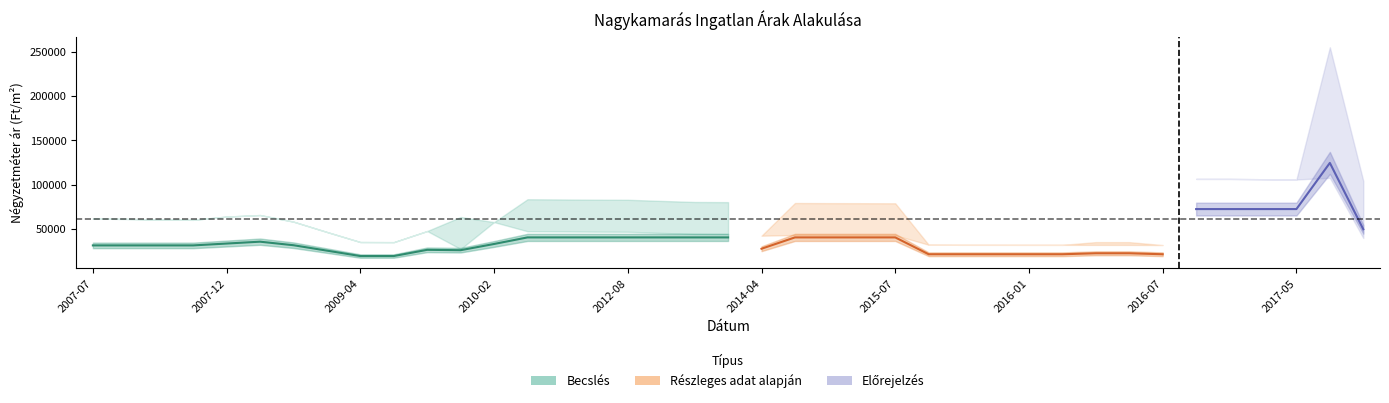

Does the chart have visible grid lines?

No